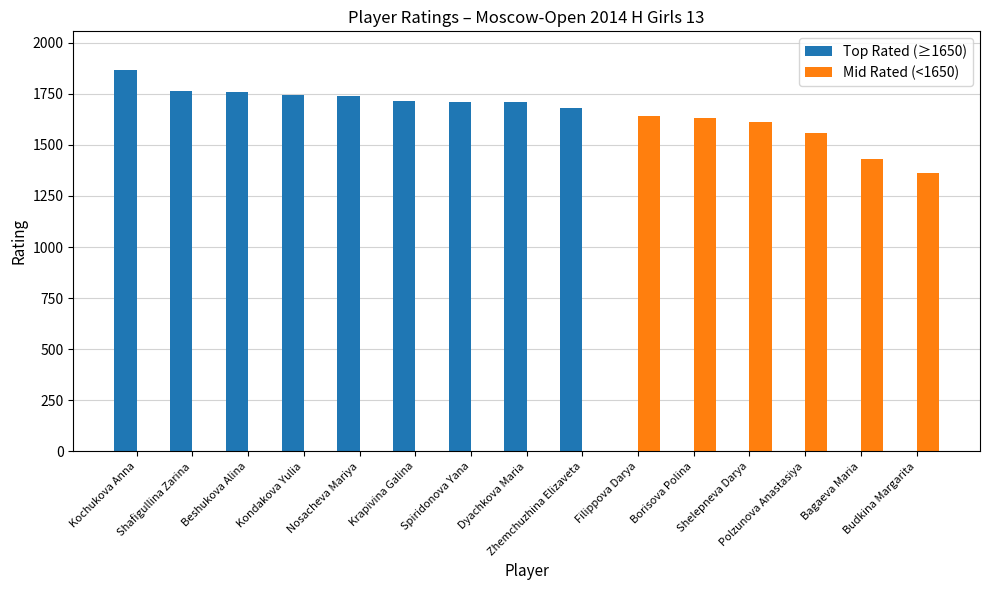

What are all the series names shown in the legend?

Top Rated (≥1650), Mid Rated (<1650)